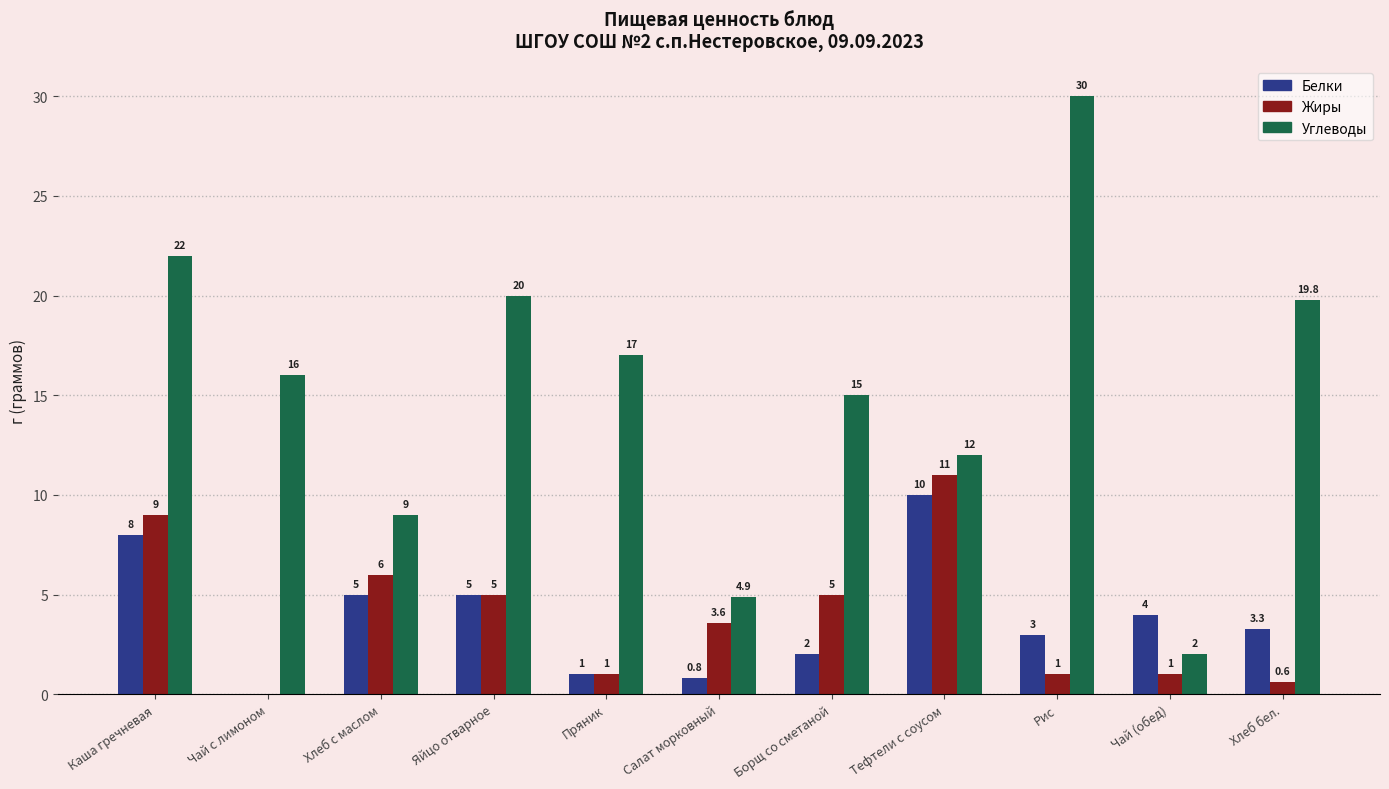

How many values in Жиры are above zero?

10